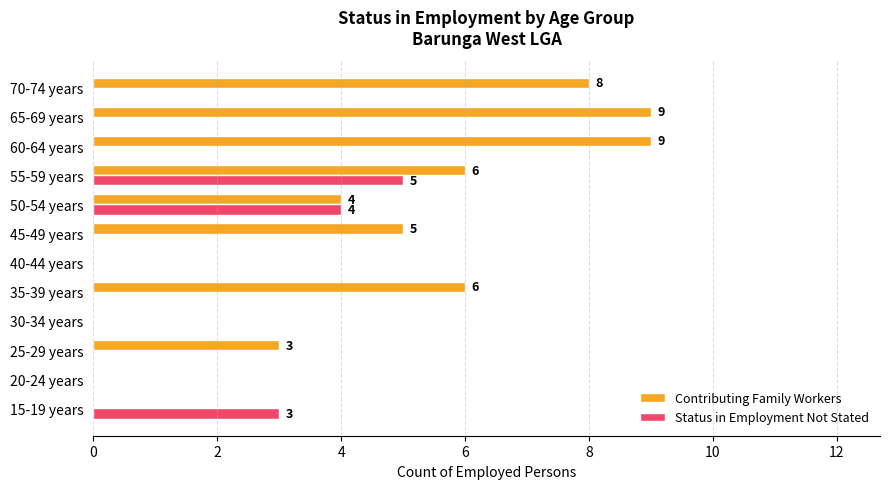

Which series has the largest total across all categories?

Contributing Family Workers